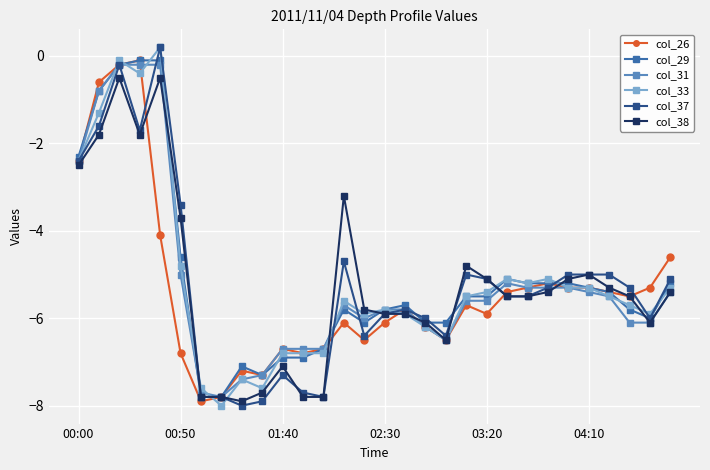

Count the number of categories in the chart.

30